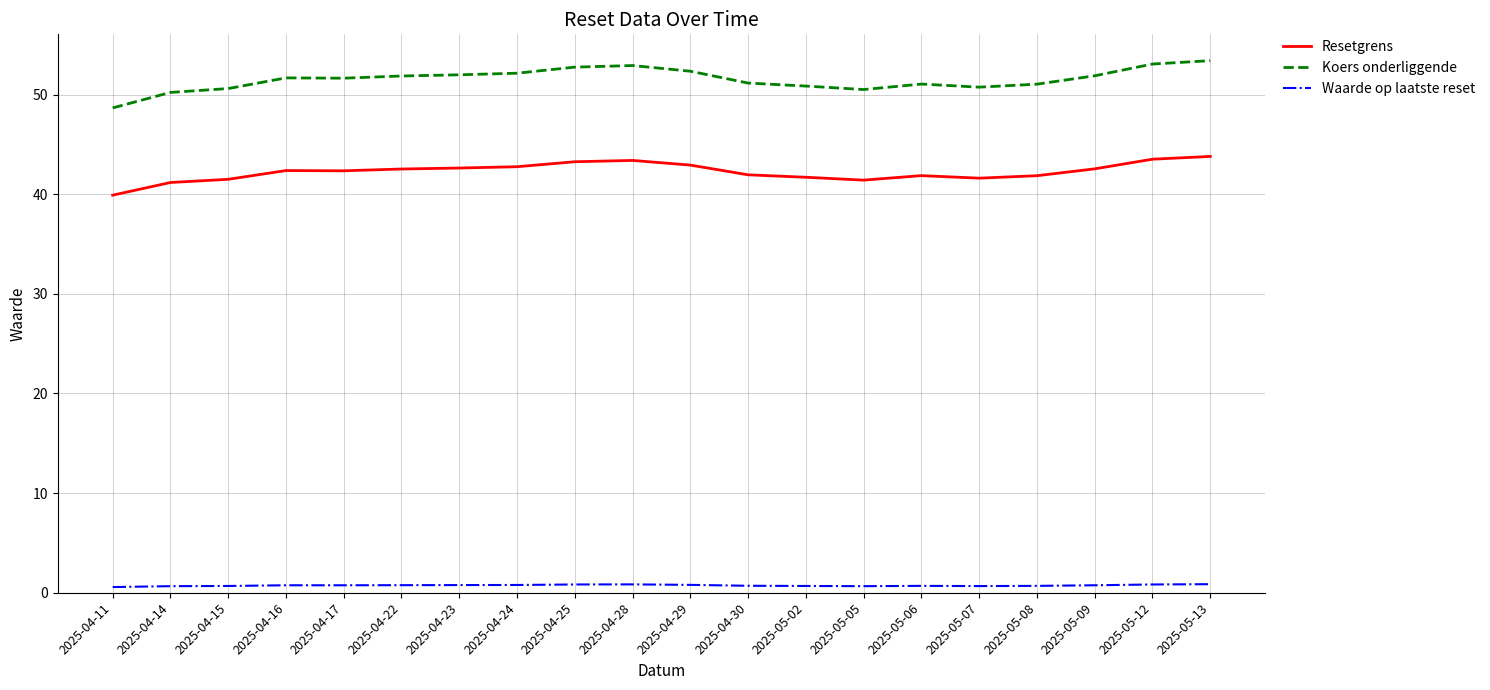

Does the chart have visible grid lines?

Yes